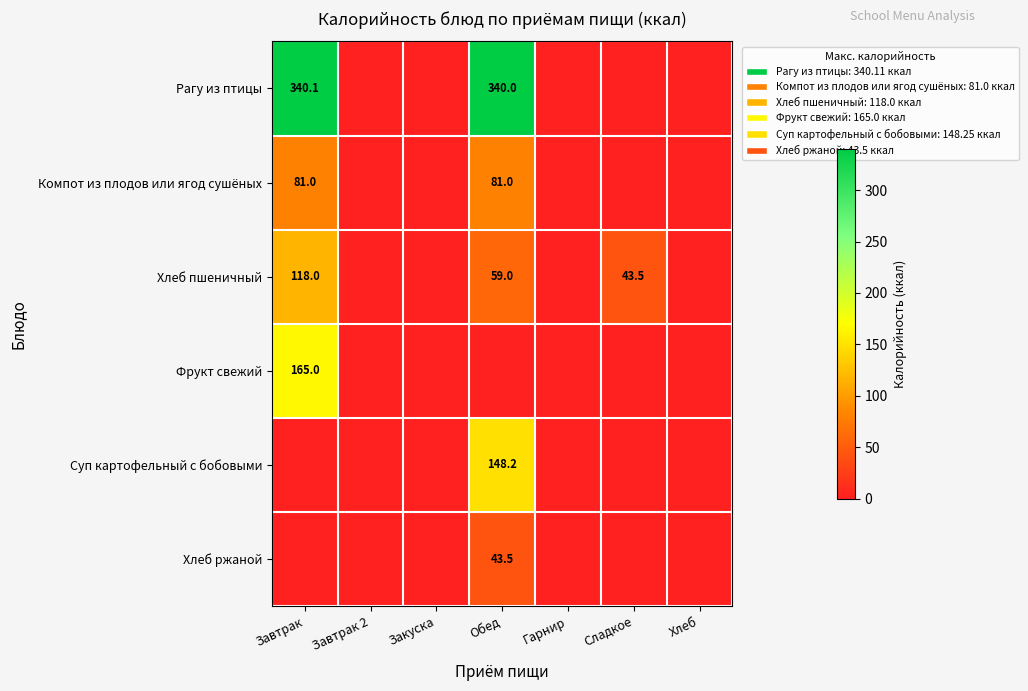

What is the sum of the Хлеб пшеничный values at Обед and Сладкое?

102.5